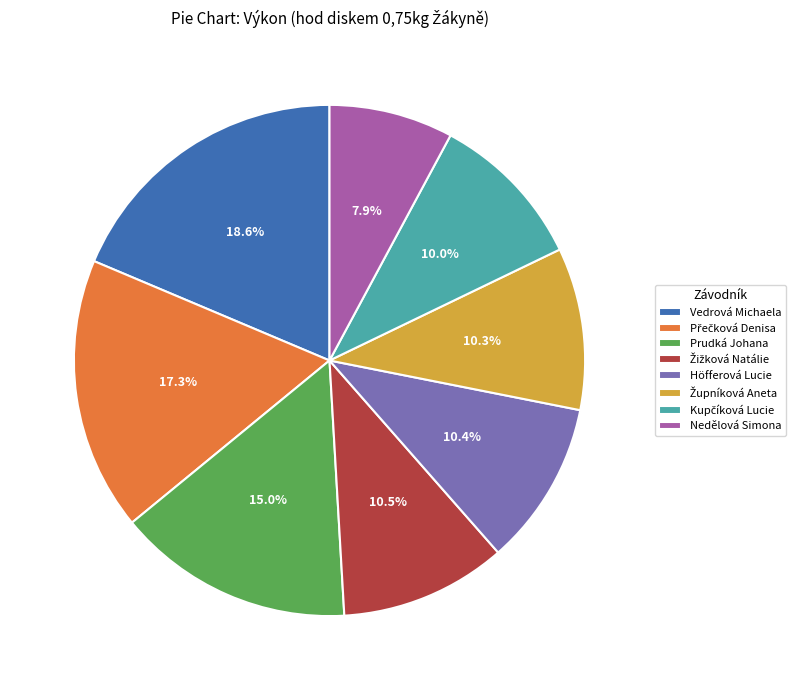

To the nearest percent, what percentage of the pie is Nedělová Simona?

8%